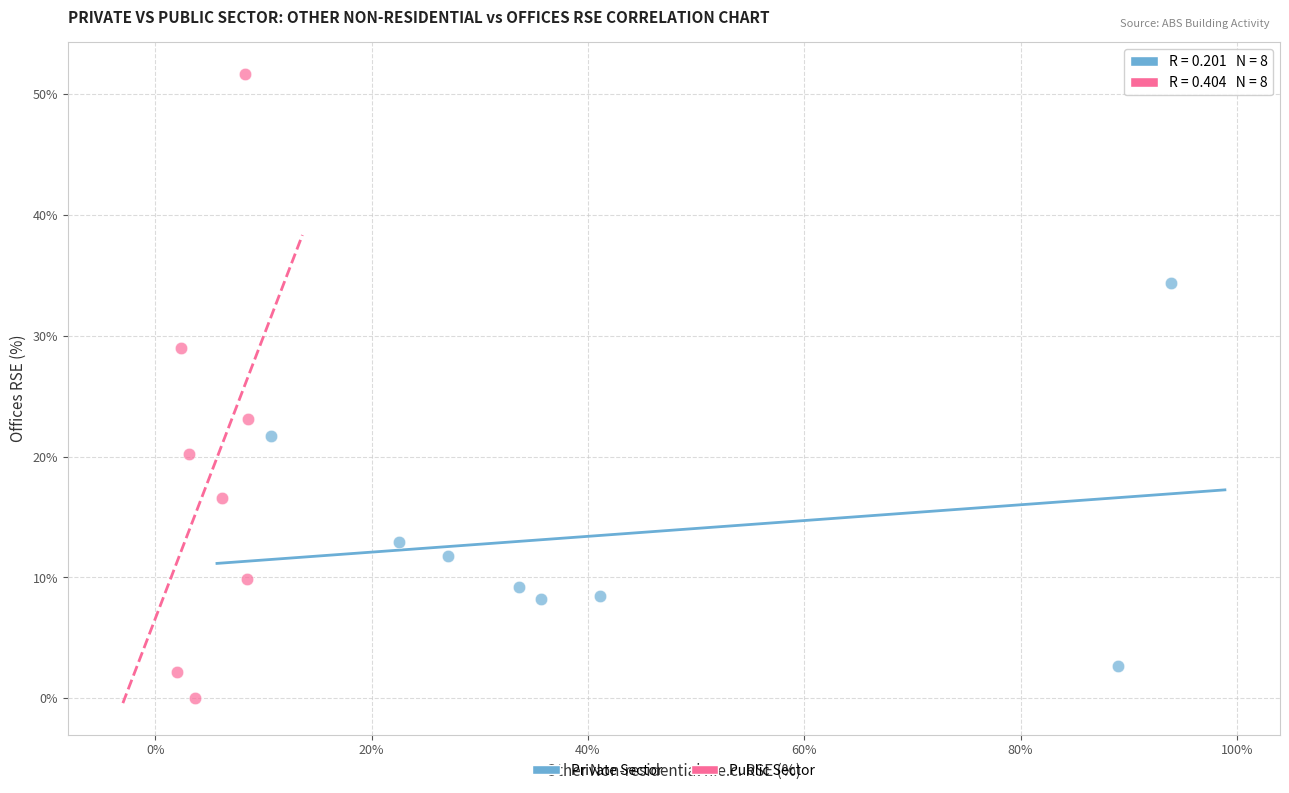

Which series contains the lowest Y value?

Public Sector